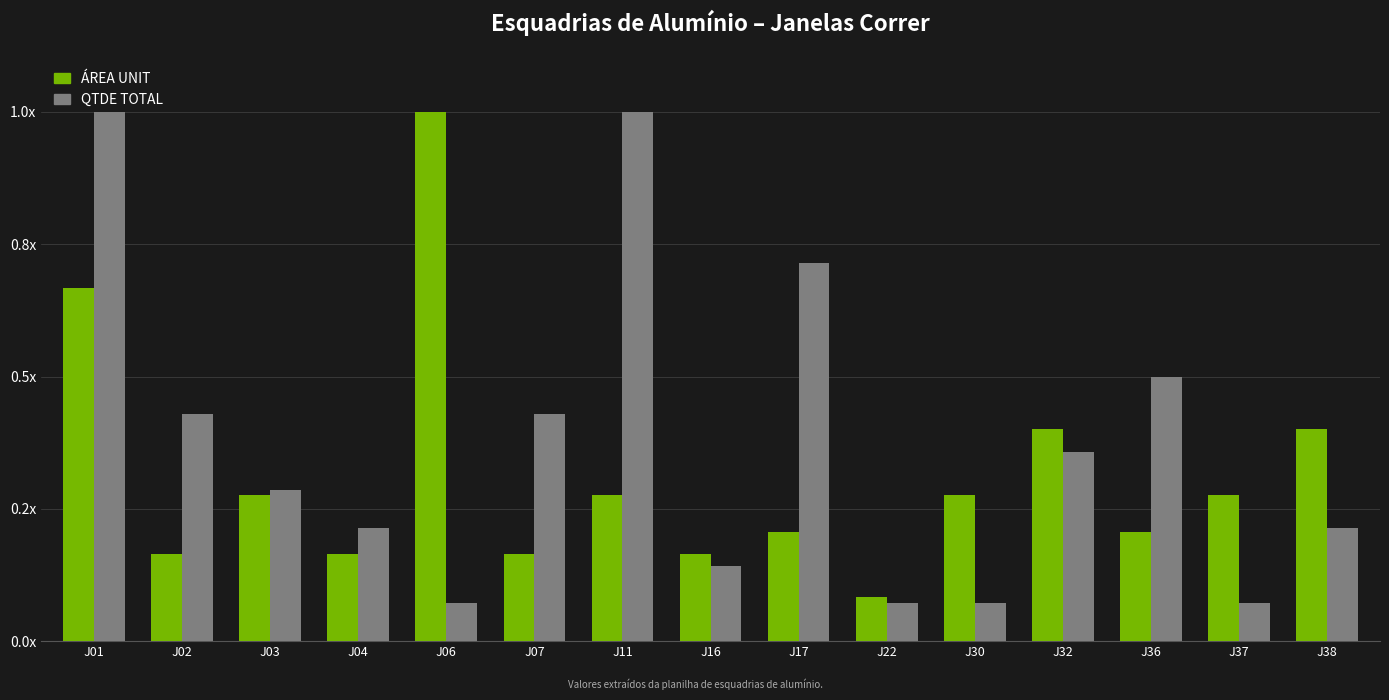

What is the difference between the maximum and second lowest values in the QTDE TOTAL series?

0.9